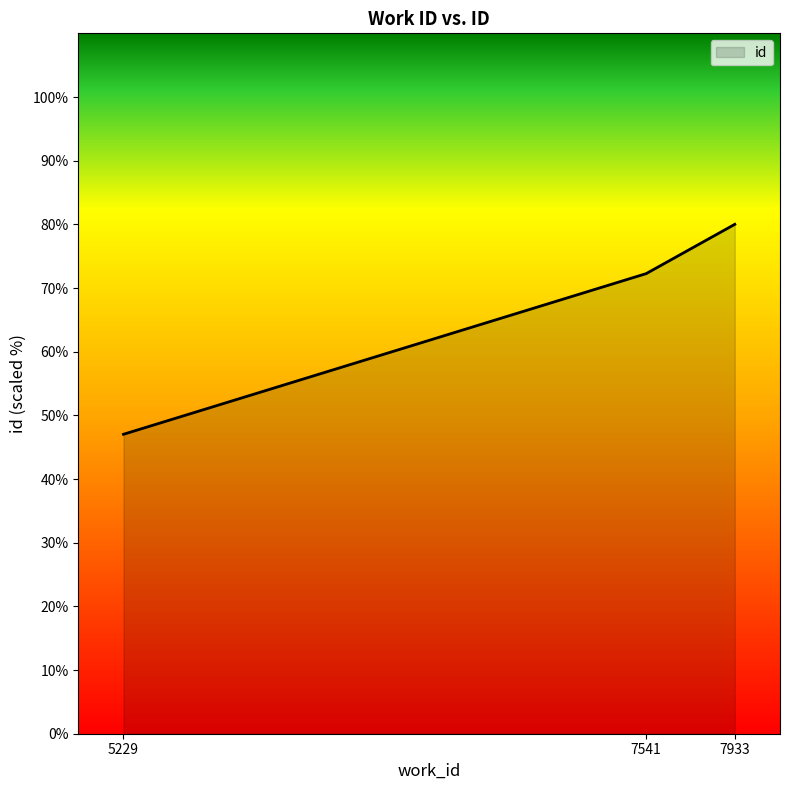

The chart shows a value of 54.7 at 7933. True or false?

False